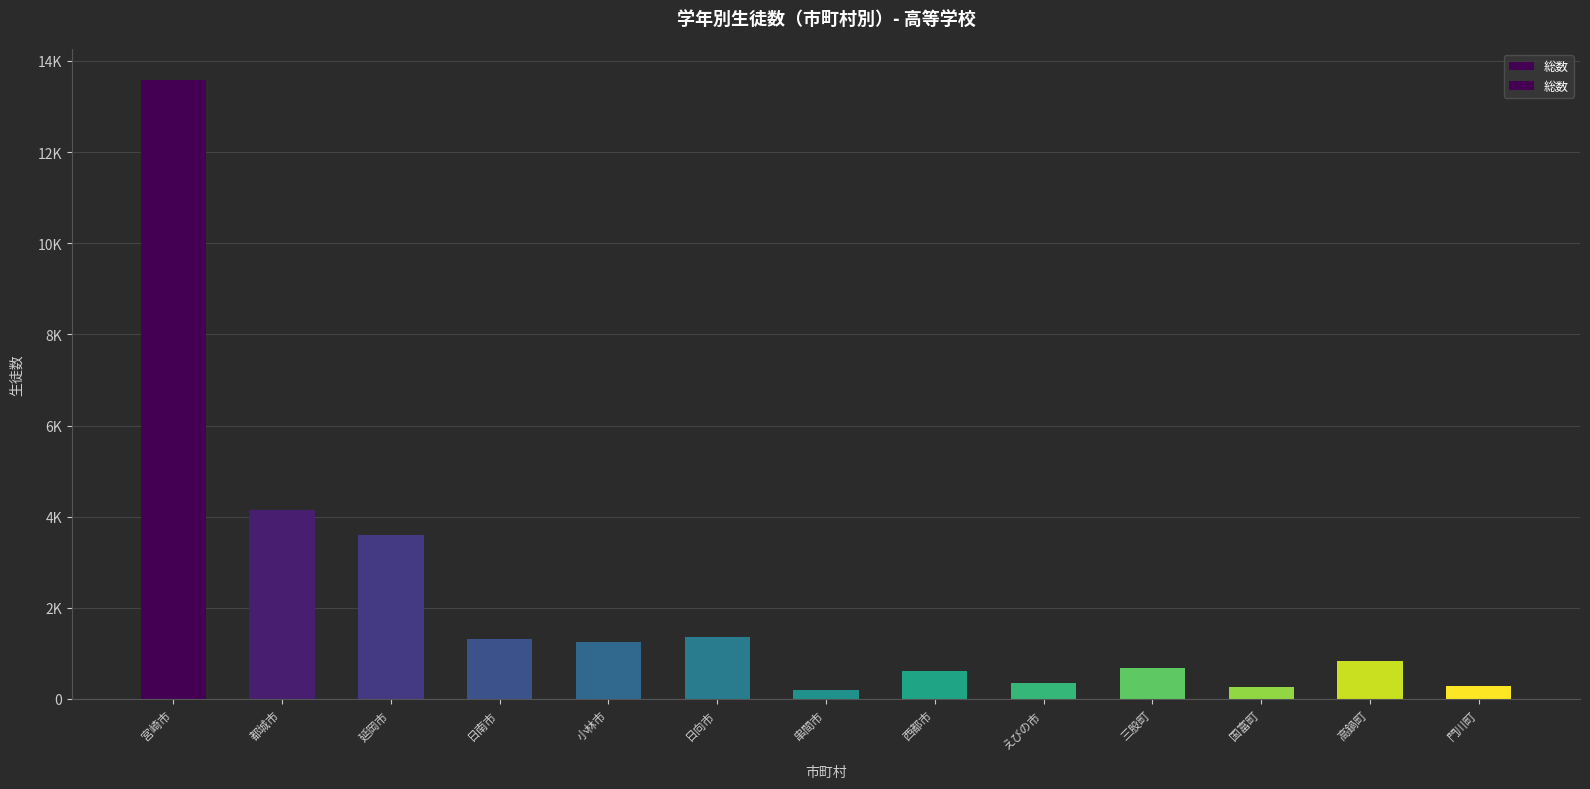

Reading left to right, list all the values displayed in this chart.

宮崎市=13584	都城市=4148	延岡市=3602	日南市=1314	小林市=1250	日向市=1355	串間市=203	西都市=614	えびの市=361	三股町=674	国富町=271	高鍋町=824	門川町=291